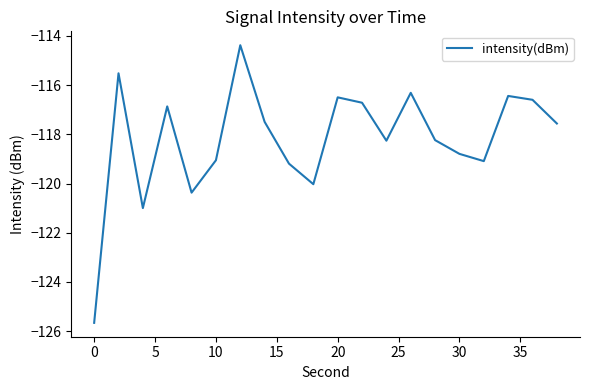

What is the greatest value displayed?

-114.4